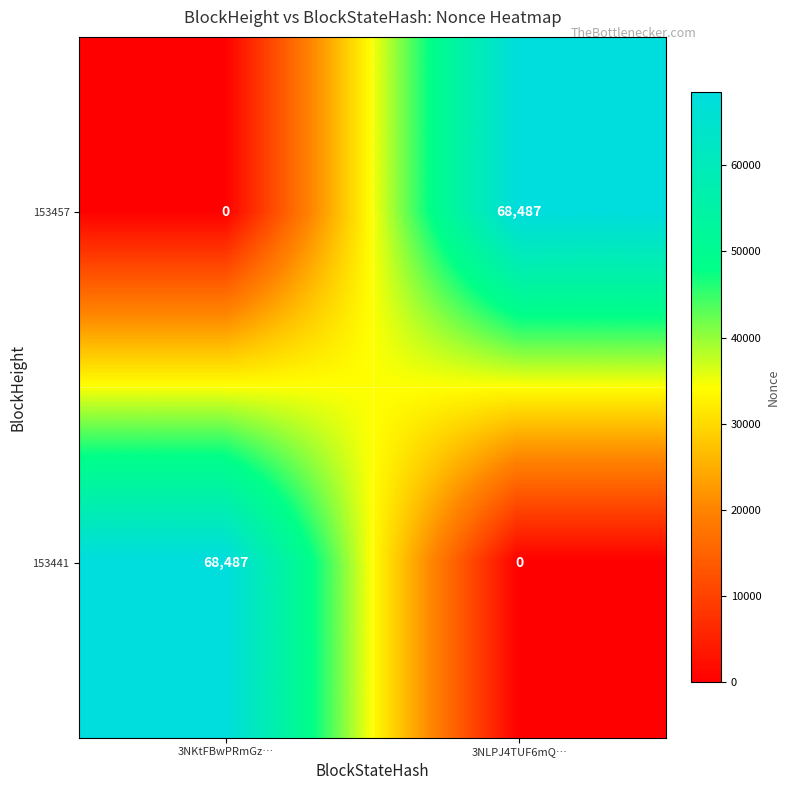

List the labels in order of 153457 value, largest first.

3NLPJ4TUF6mQ…, 3NKtFBwPRmGz…